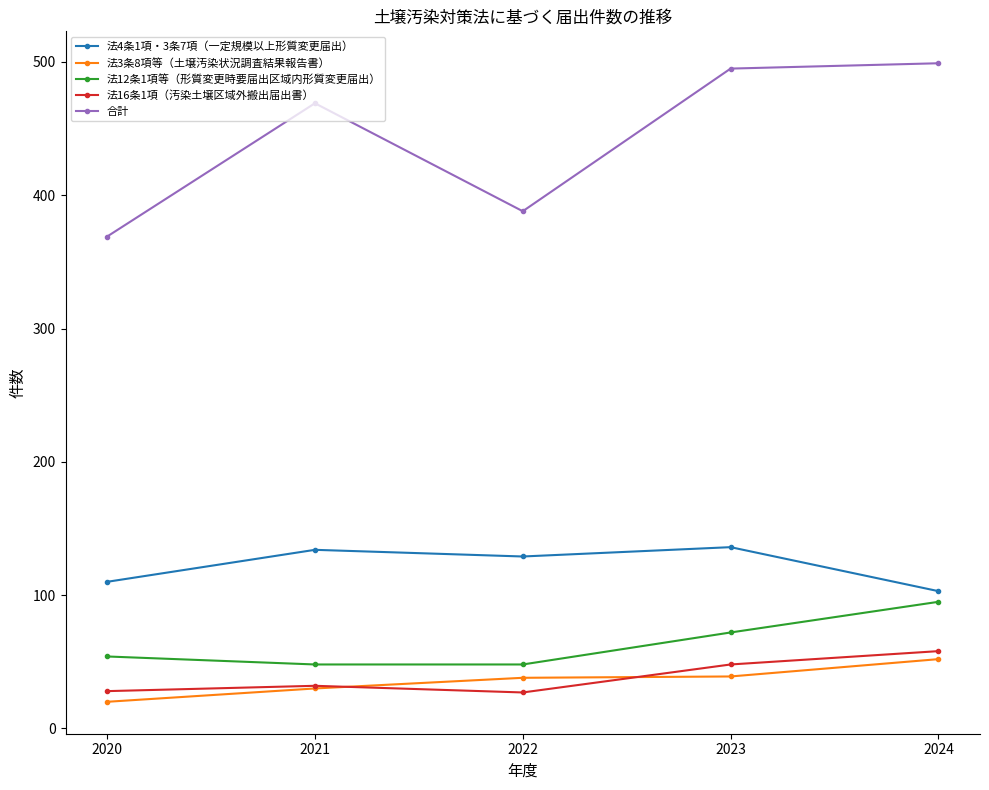

What is the maximum value for 法12条1項等（形質変更時要届出区域内形質変更届出）?

95